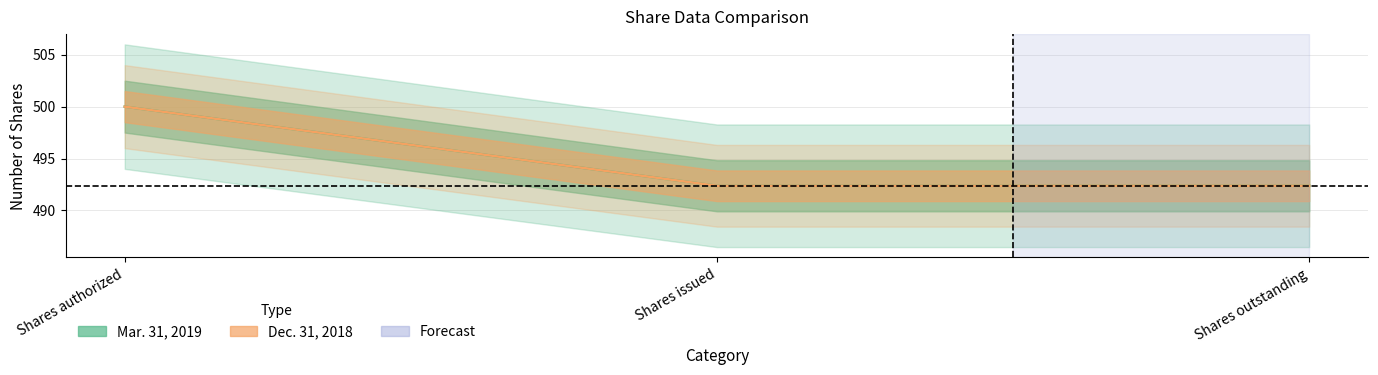

Does the chart display data point markers on the line(s)?

No